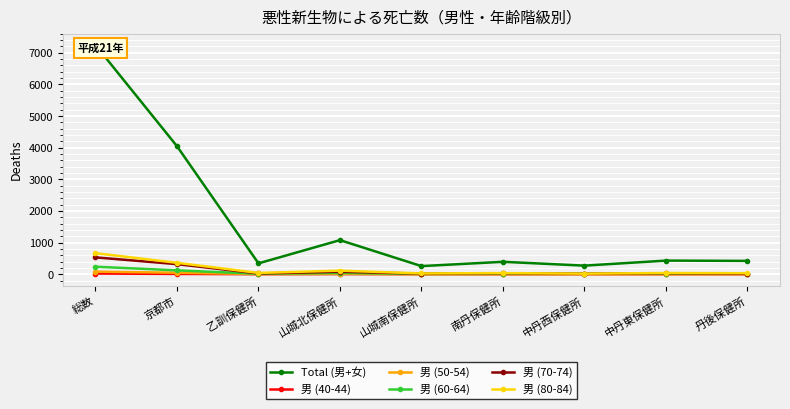

Does the chart display data point markers on the line(s)?

Yes